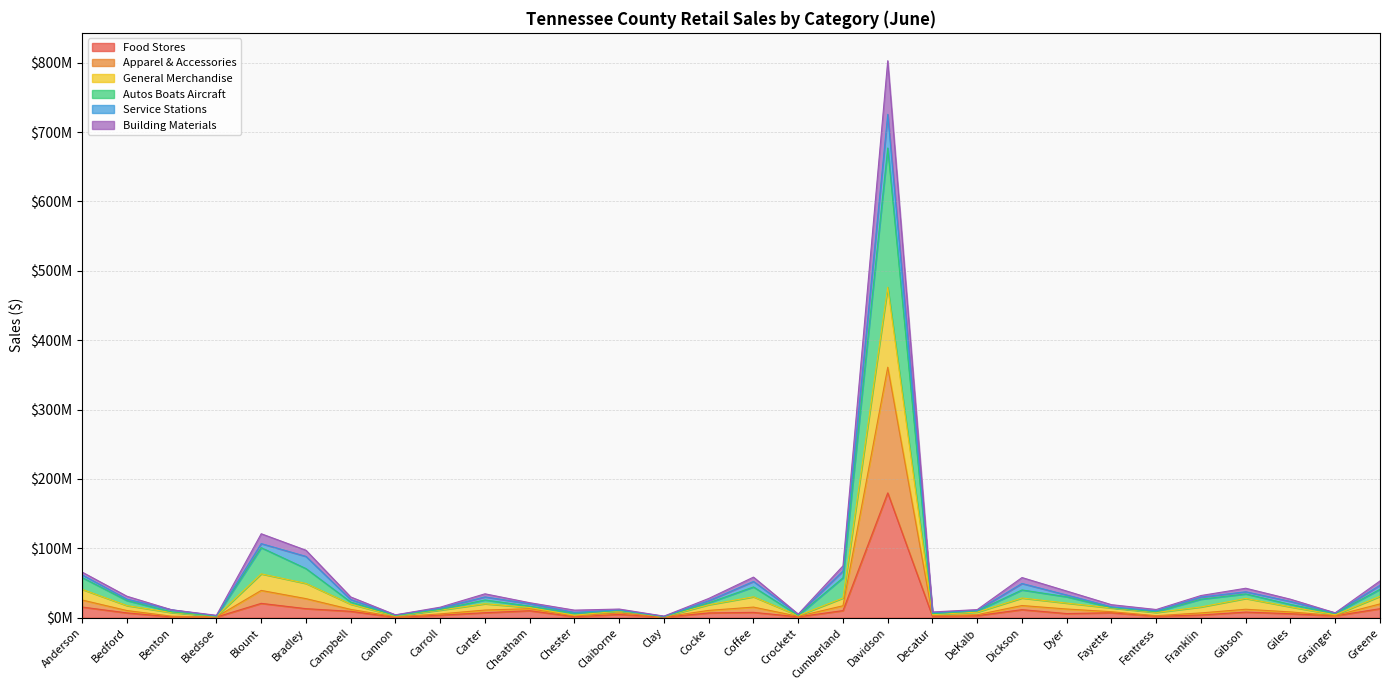

What are all the series names shown in the legend?

Food Stores, Apparel & Accessories, General Merchandise, Autos Boats Aircraft, Service Stations, Building Materials